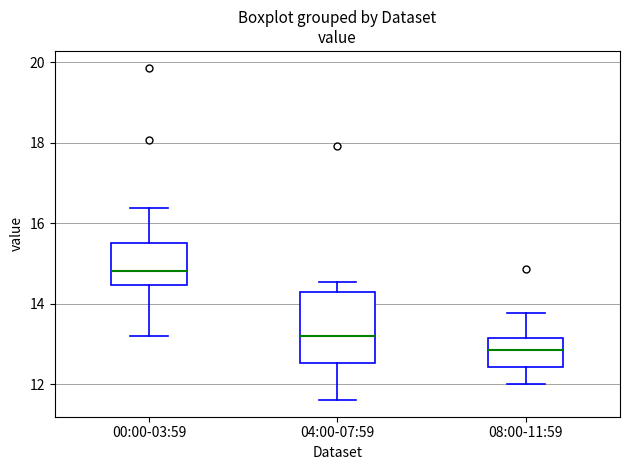

Which box's median line is the lowest?

08:00-11:59